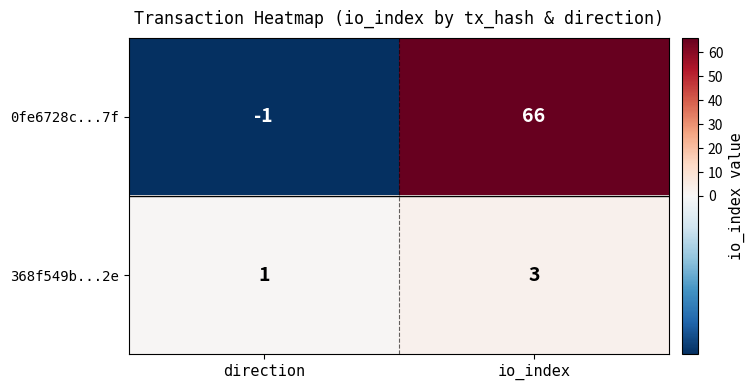

How many categories are shown in the chart?

2